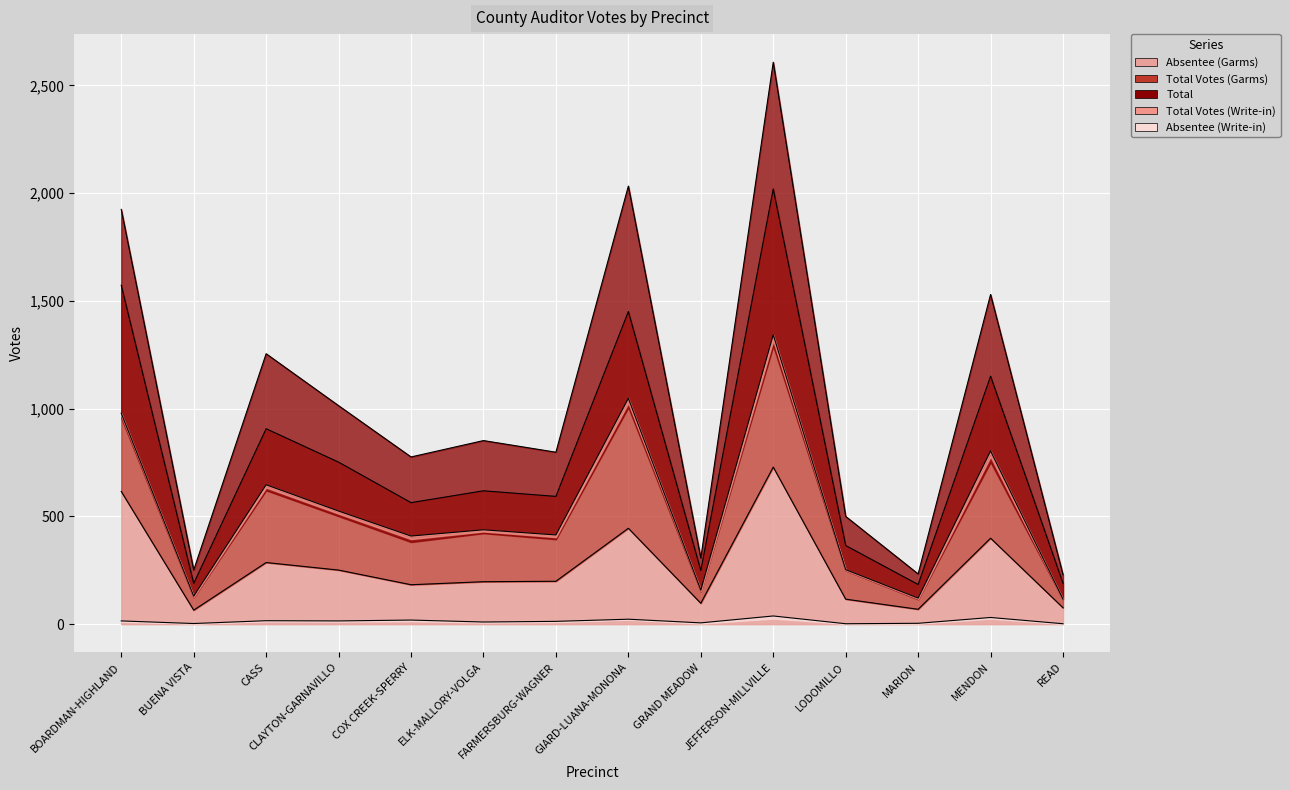

Which series has the largest total across all categories?

Total Votes (Garms)